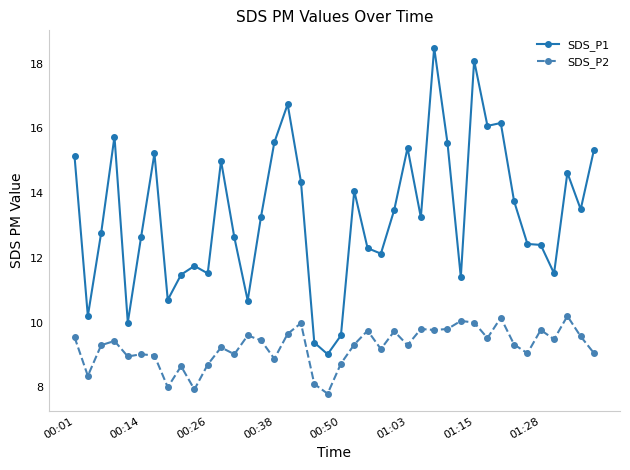

What is the value of the SDS_P2 point at the 23rd from the left?

9.8